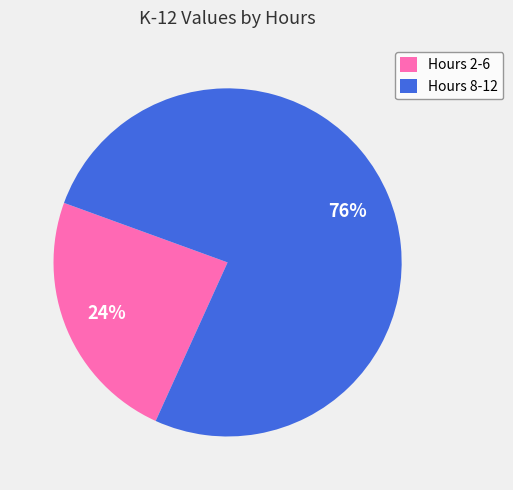

Between Hours 2-6 and Hours 8-12, which is larger?

Hours 8-12